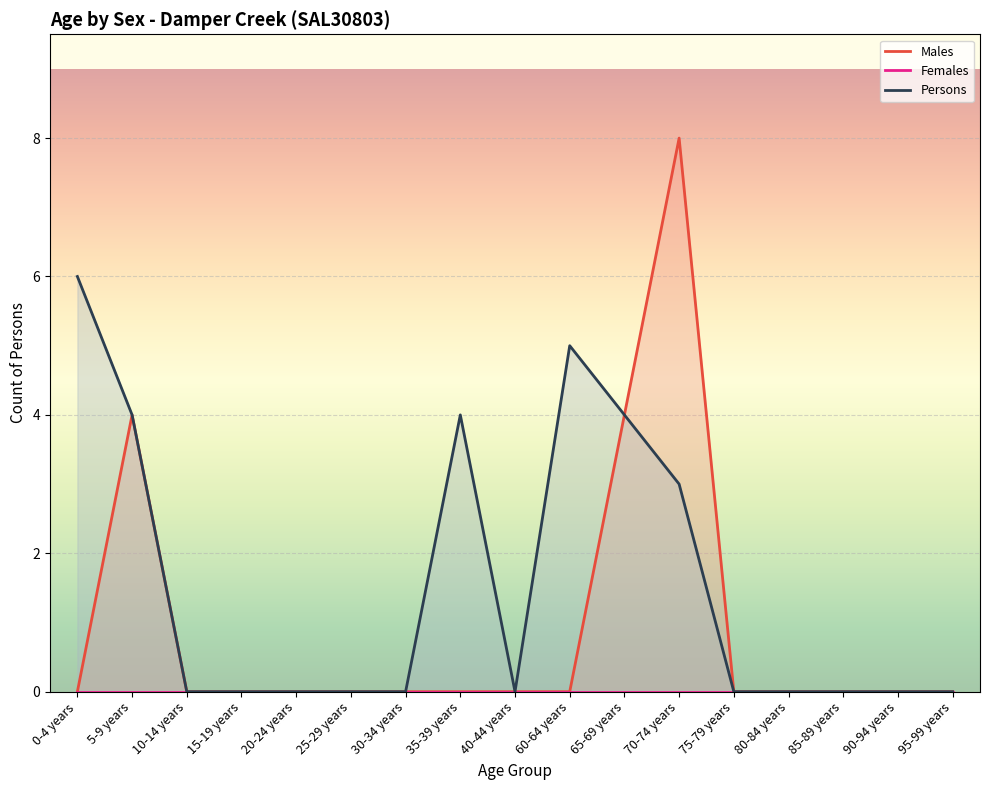

Where is Persons nearest to the value 3?

70-74 years